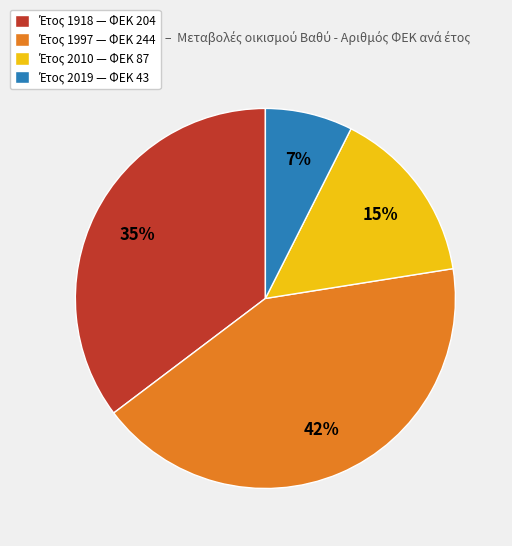

Is there any slice that represents more than half of the pie?

No